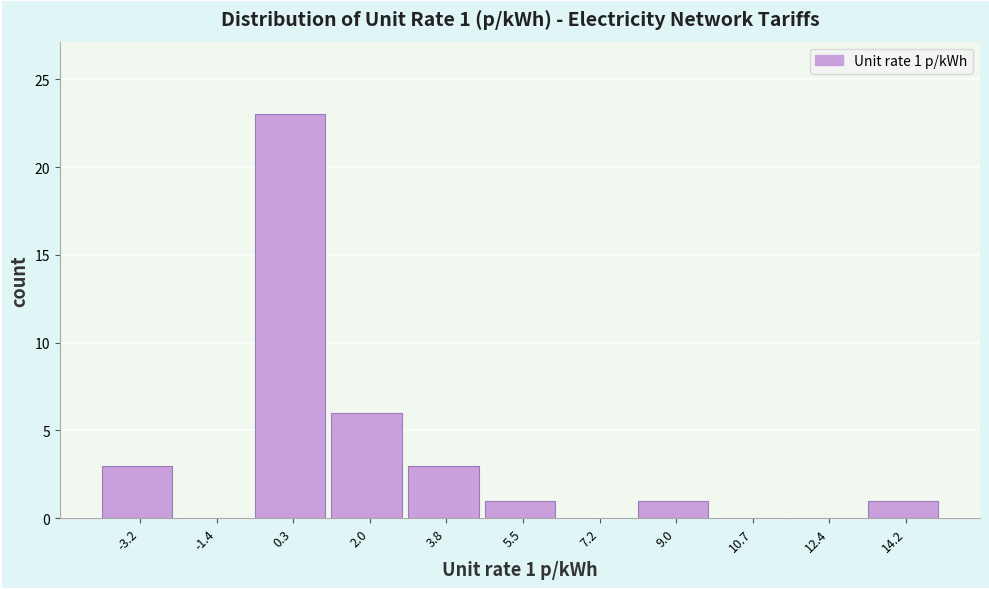

Which range on the x-axis has the tallest bar?

-0.6 to 1.2